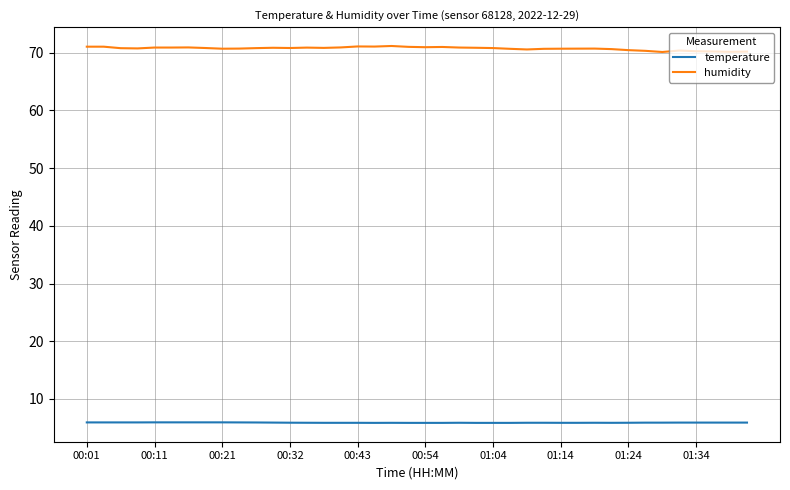

What is the greatest value displayed?

71.2